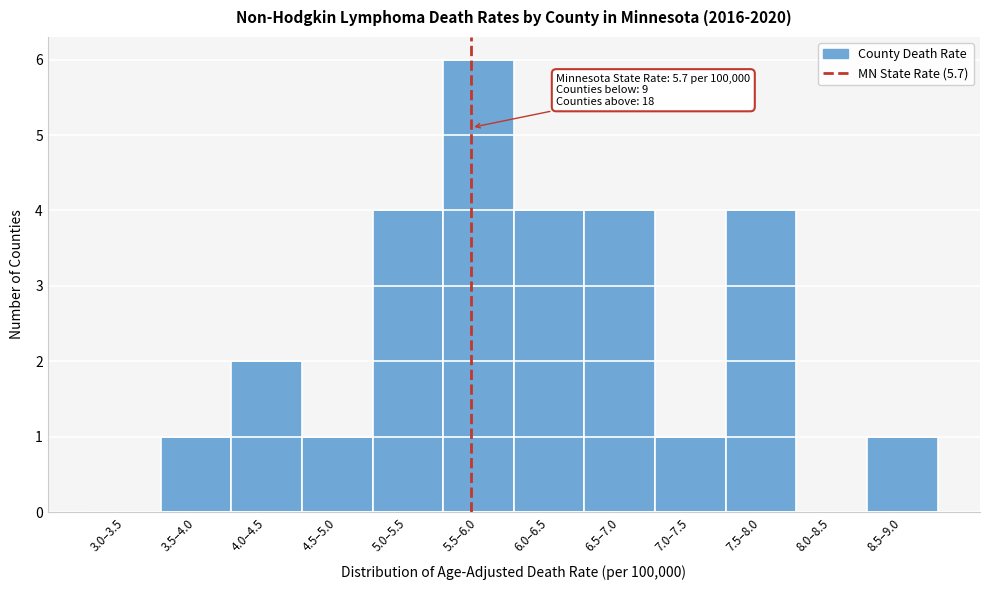

Reading left to right, extract all data points from this chart.

3.0–3.5=0	3.5–4.0=1	4.0–4.5=2	4.5–5.0=1	5.0–5.5=4	5.5–6.0=6	6.0–6.5=4	6.5–7.0=4	7.0–7.5=1	7.5–8.0=4	8.0–8.5=0	8.5–9.0=1